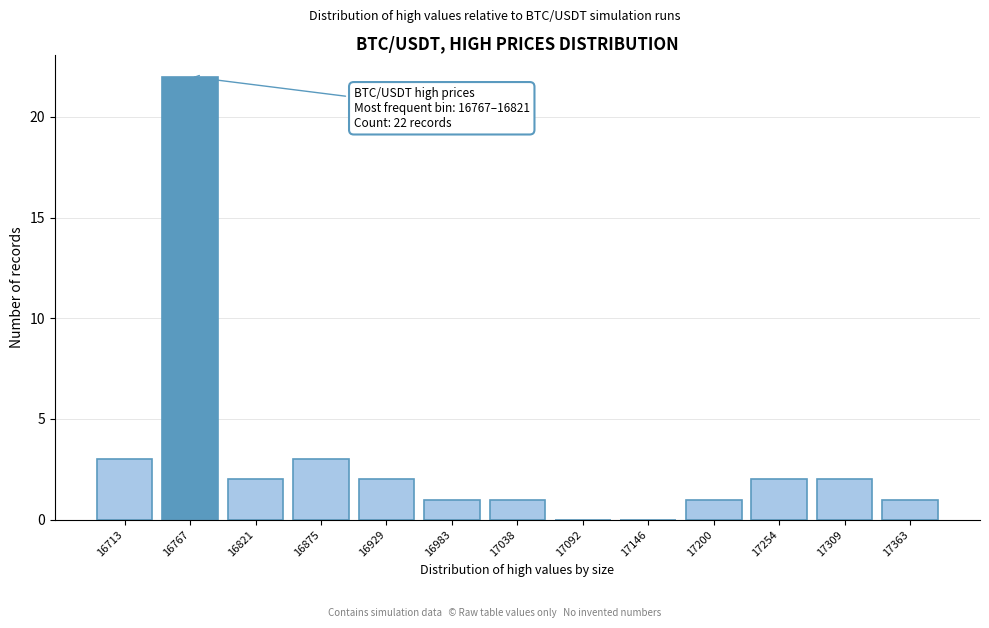

Reading left to right, extract all data points from this chart.

16713=3	16767=22	16821=2	16875=3	16929=2	16983=1	17038=1	17092=0	17146=0	17200=1	17254=2	17309=2	17363=1